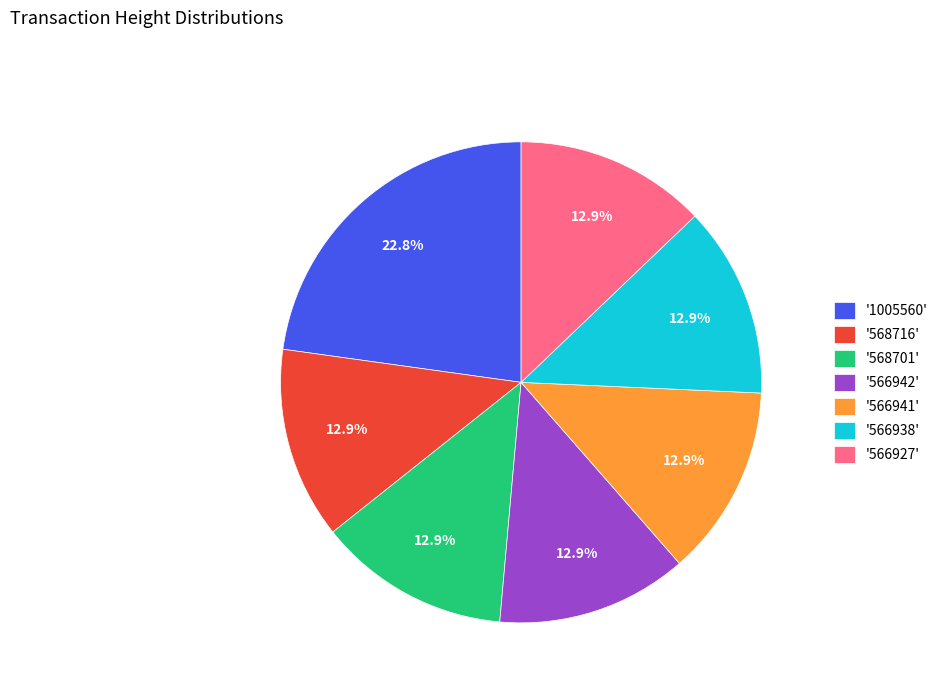

Approximately how many times larger is the value at '566942' compared to '566938'?

1.0